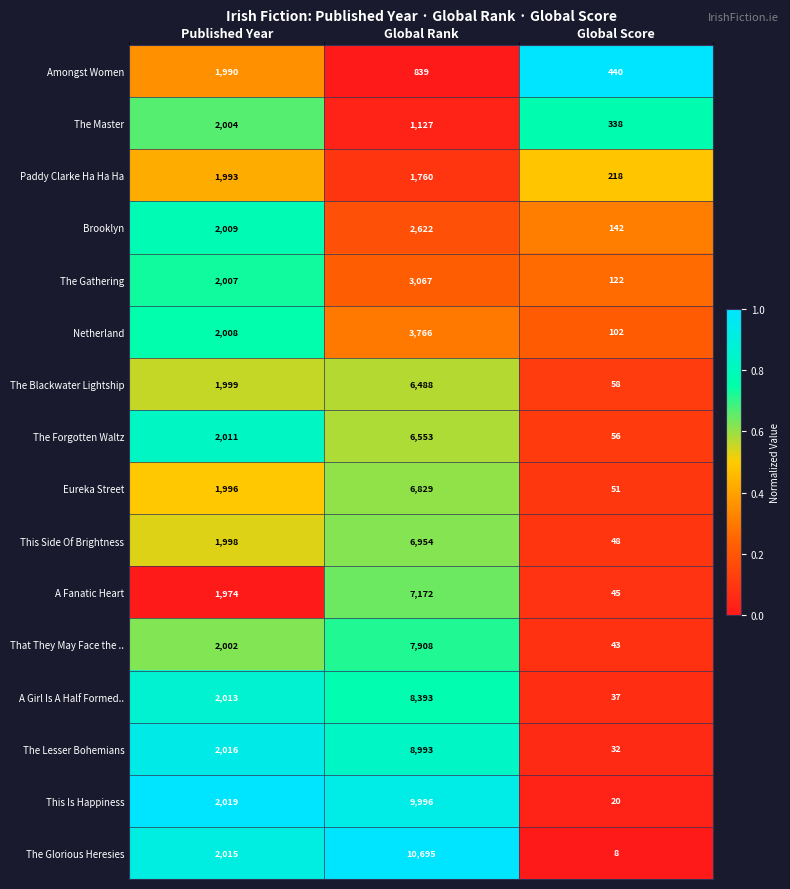

What is the minimum value shown in the chart?

8